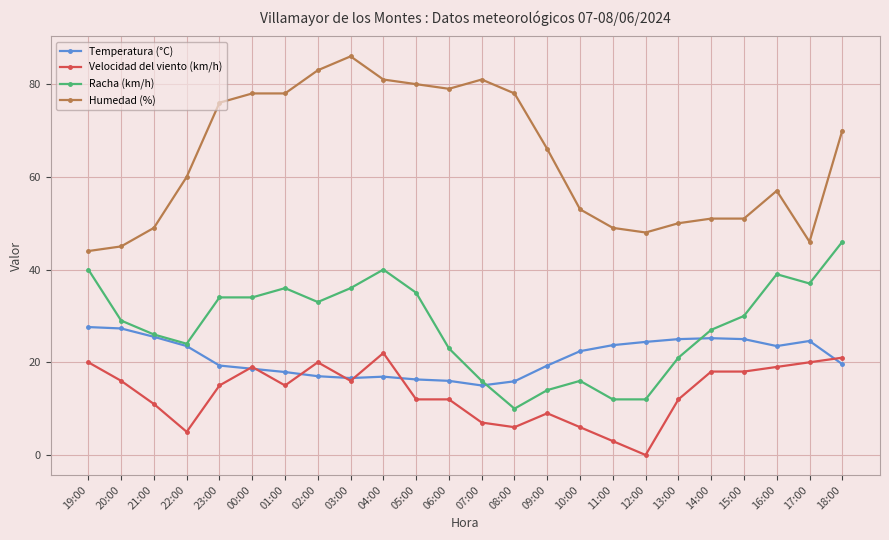

What is the value of the Racha (km/h) point at the 3rd from the left?

26.0